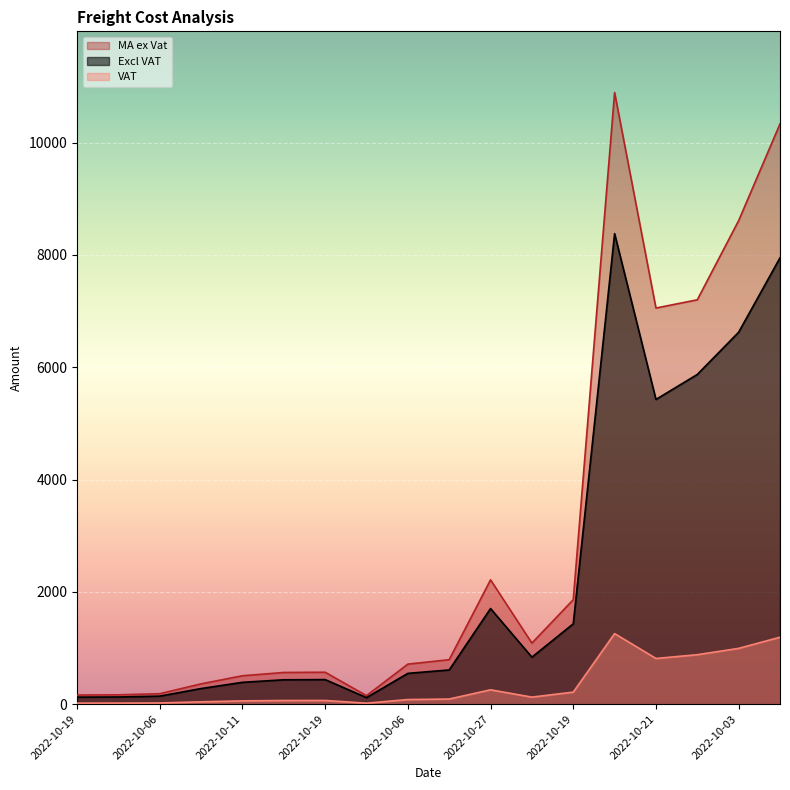

Rank the series by their maximum value, from highest to lowest.

MA ex Vat, Excl VAT, VAT